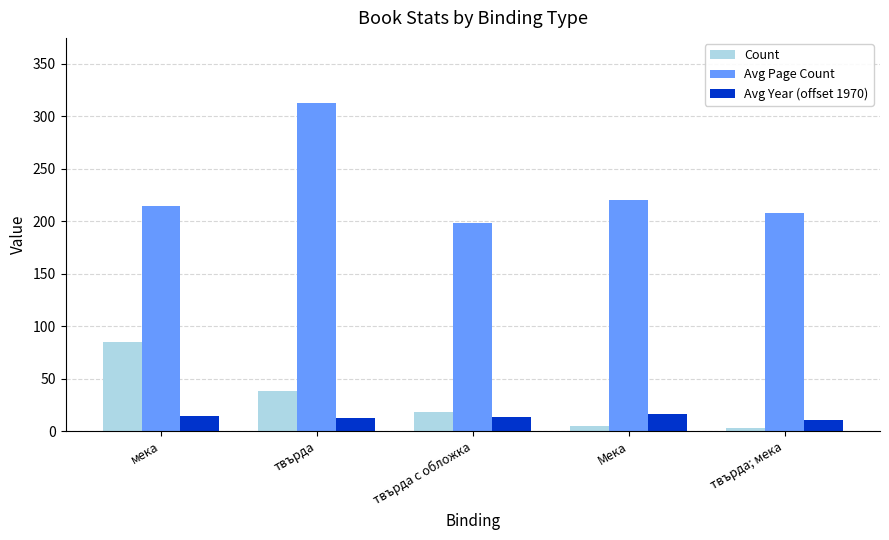

Read the Avg Page Count value at твърда, to the nearest 10.

310